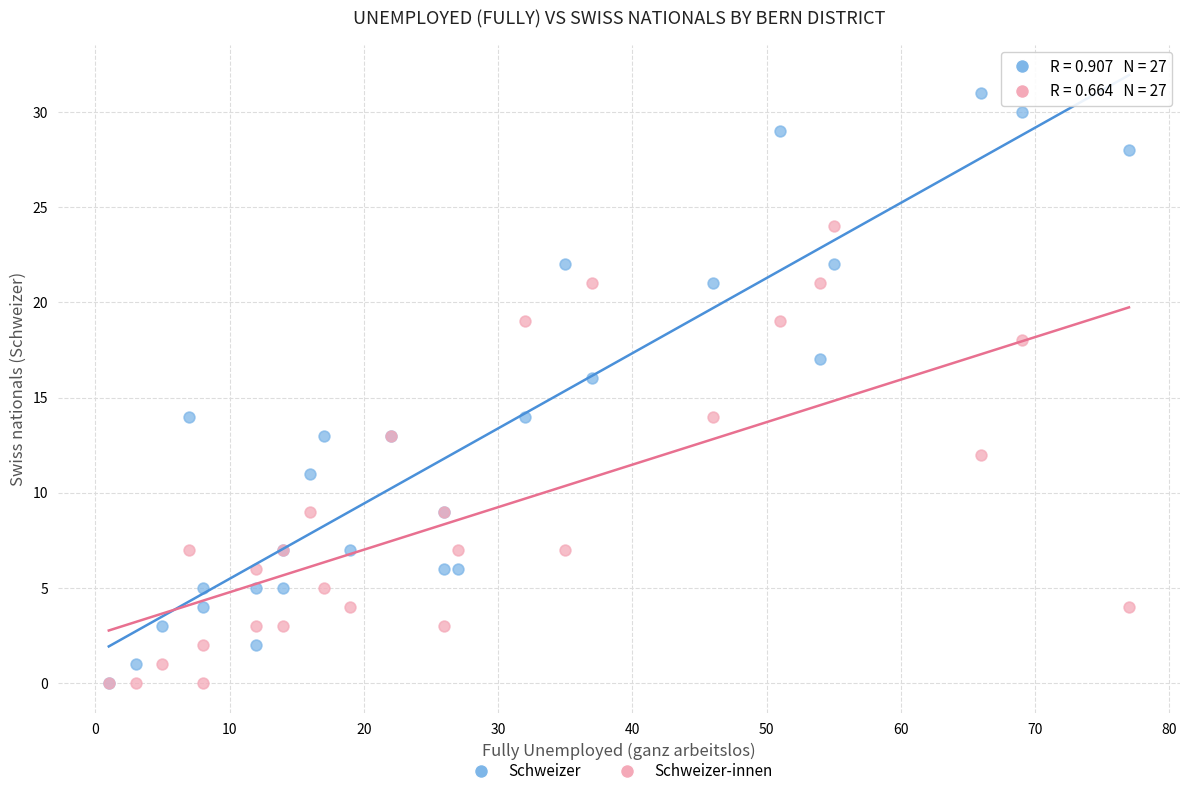

What are all the series names shown in the legend?

Schweizer, Schweizer-innen